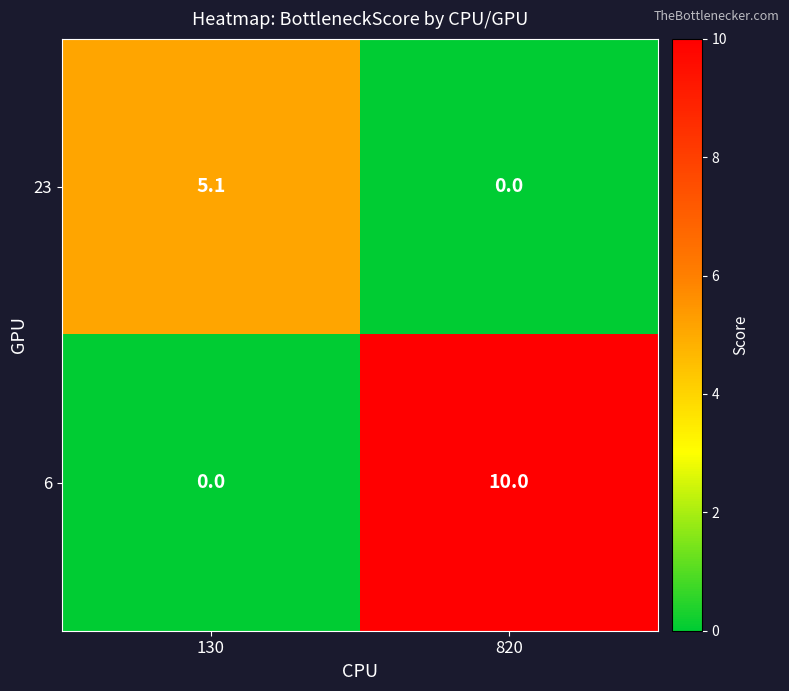

Reading left to right, what are all the values shown in this chart?

23: 130=5.1	820=0.0
6: 130=0.0	820=10.0